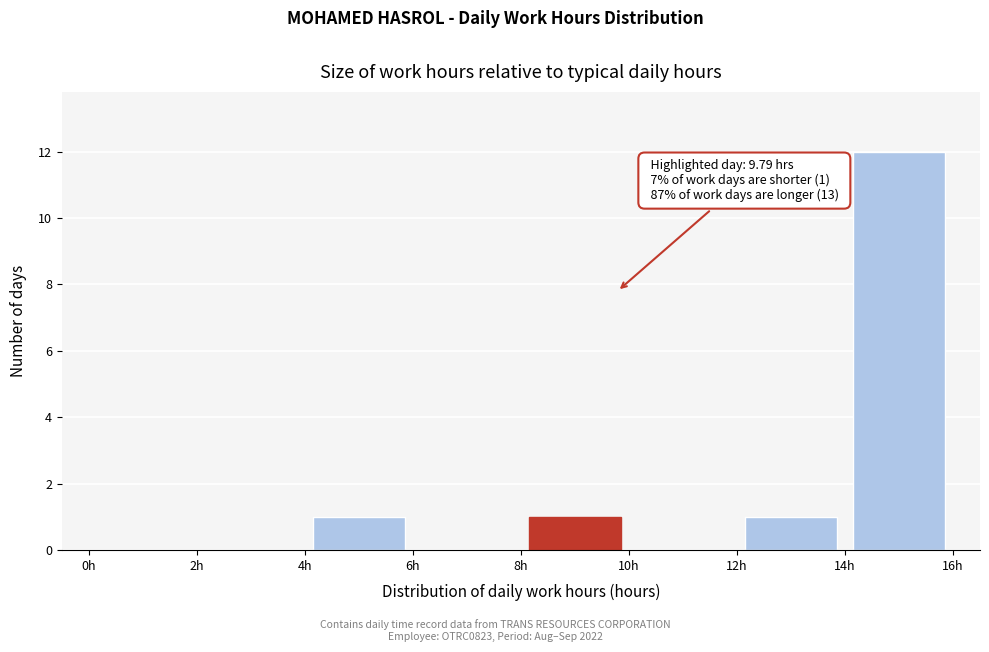

Which range on the x-axis has the tallest bar?

14 to 16